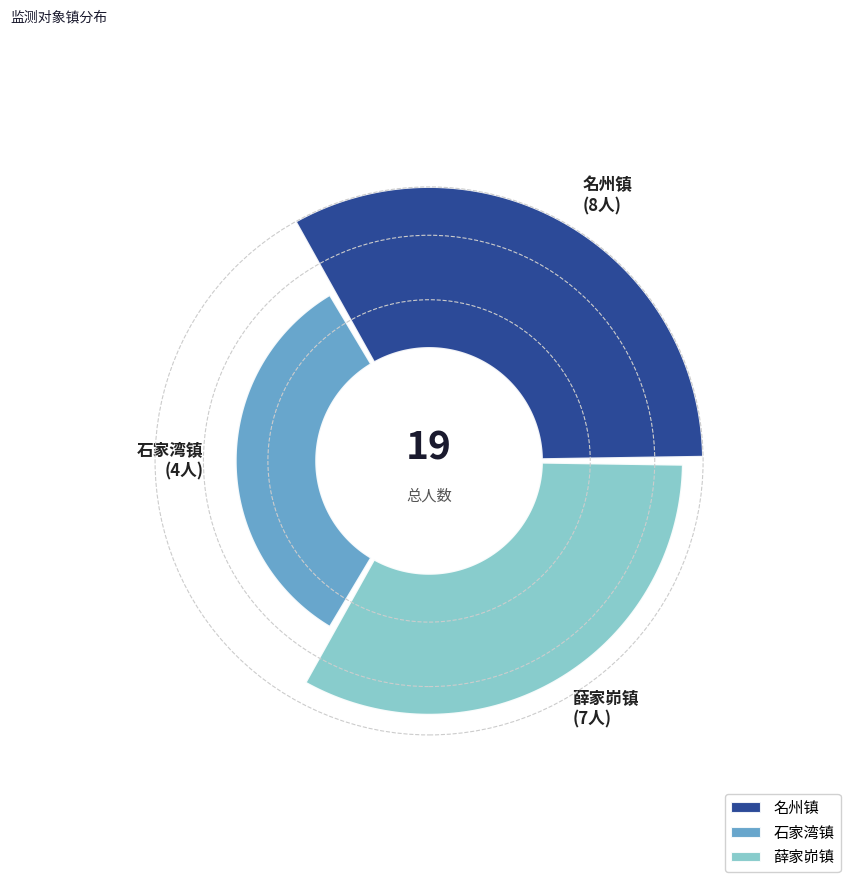

Which category has the smallest portion of the pie?

石家湾镇